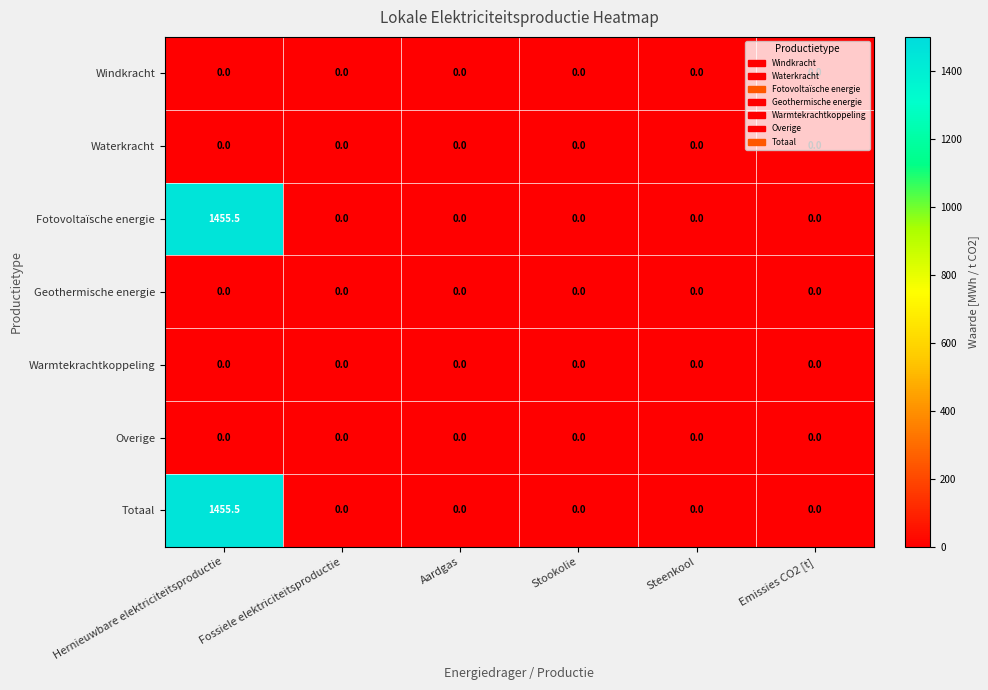

At which category is the sum across all series the highest?

Hernieuwbare elektriciteitsproductie